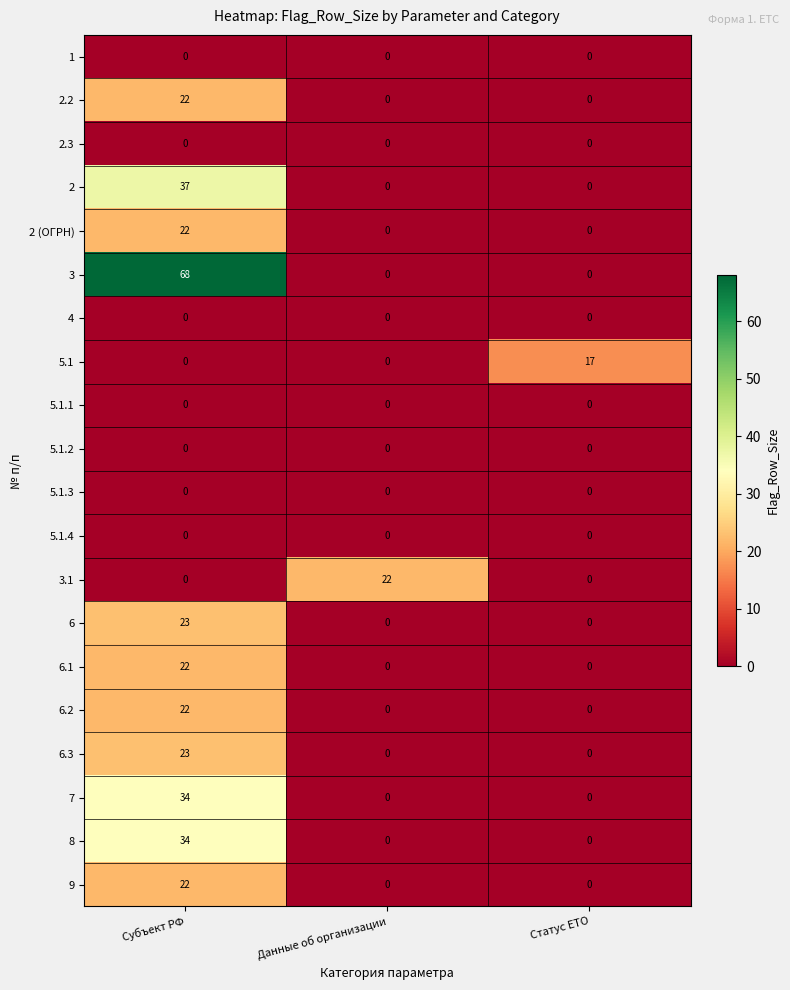

At how many categories does at least one series exceed 7?

3